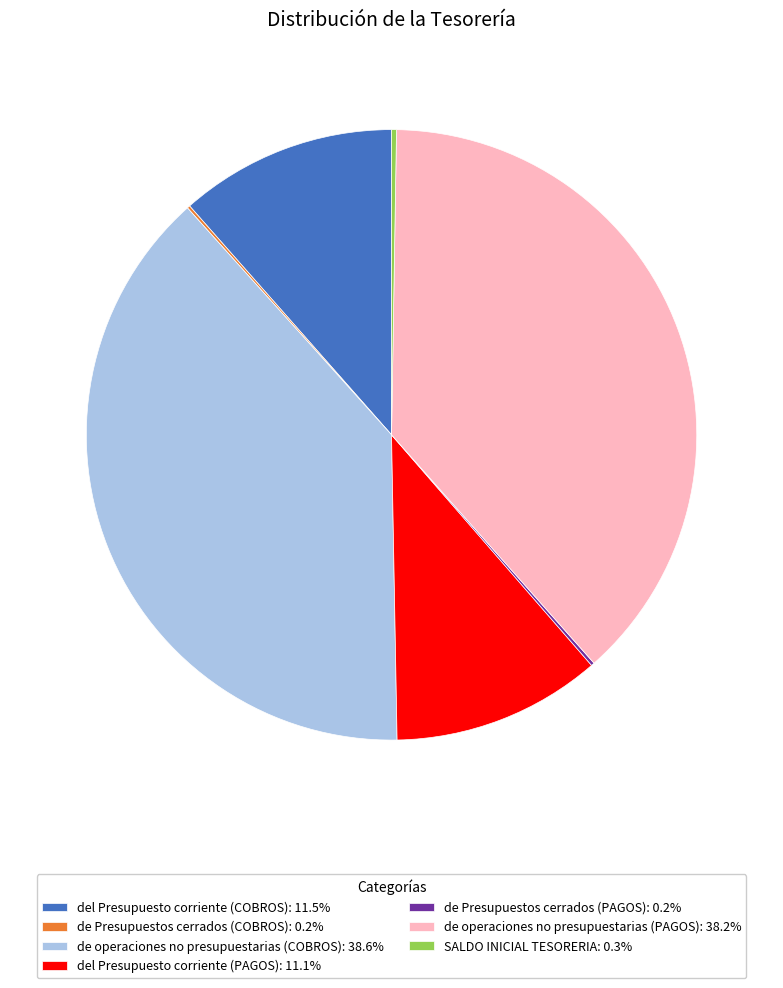

Is there any slice that represents more than half of the pie?

No